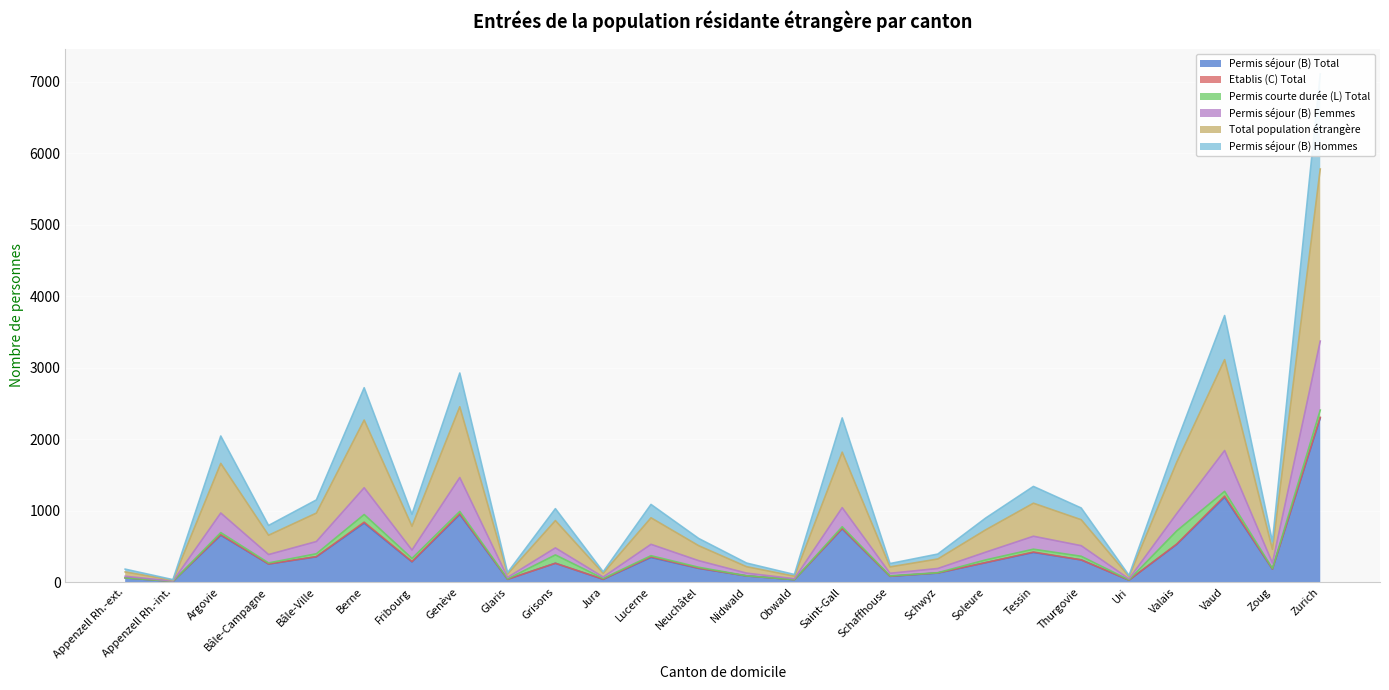

What is the difference between the maximum and second lowest values in the Total population étrangère series?

2374